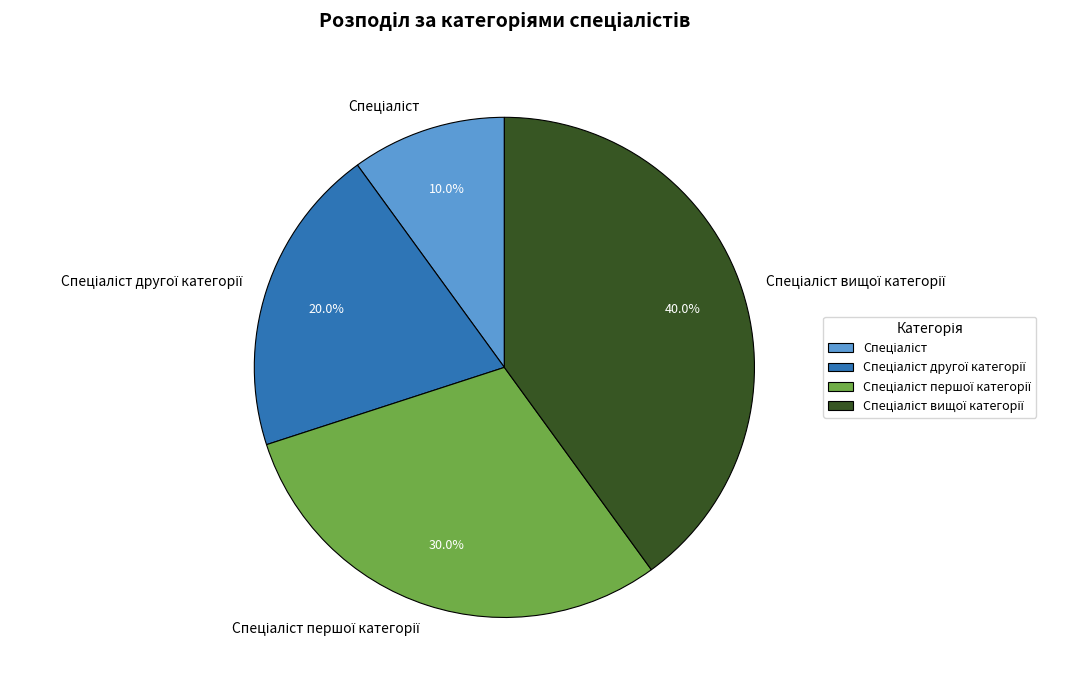

Is there a majority slice in this chart?

No